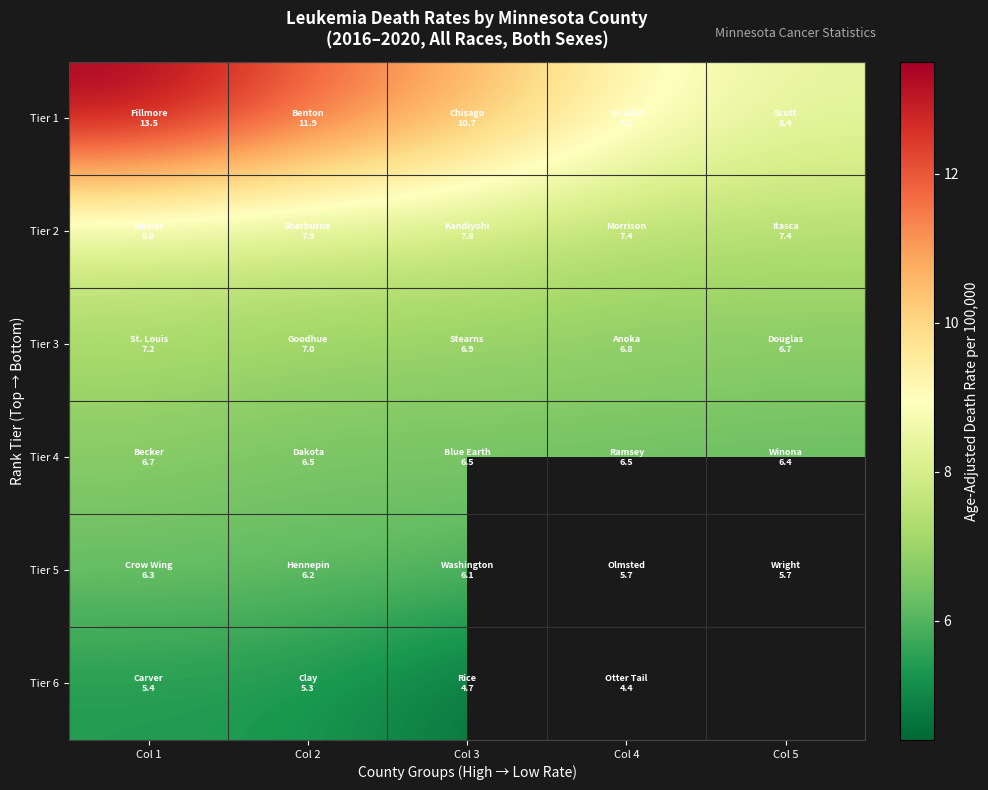

Which series has the largest range (max minus min)?

Tier 1